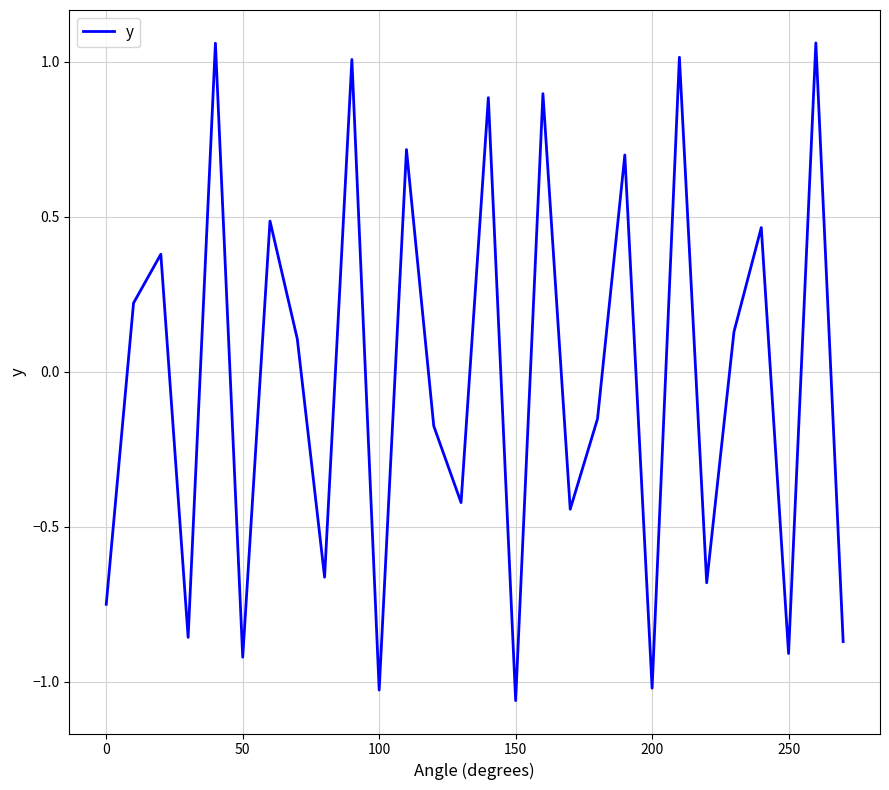

How many interior local valleys (lower than both neighbors) does the data have?

10